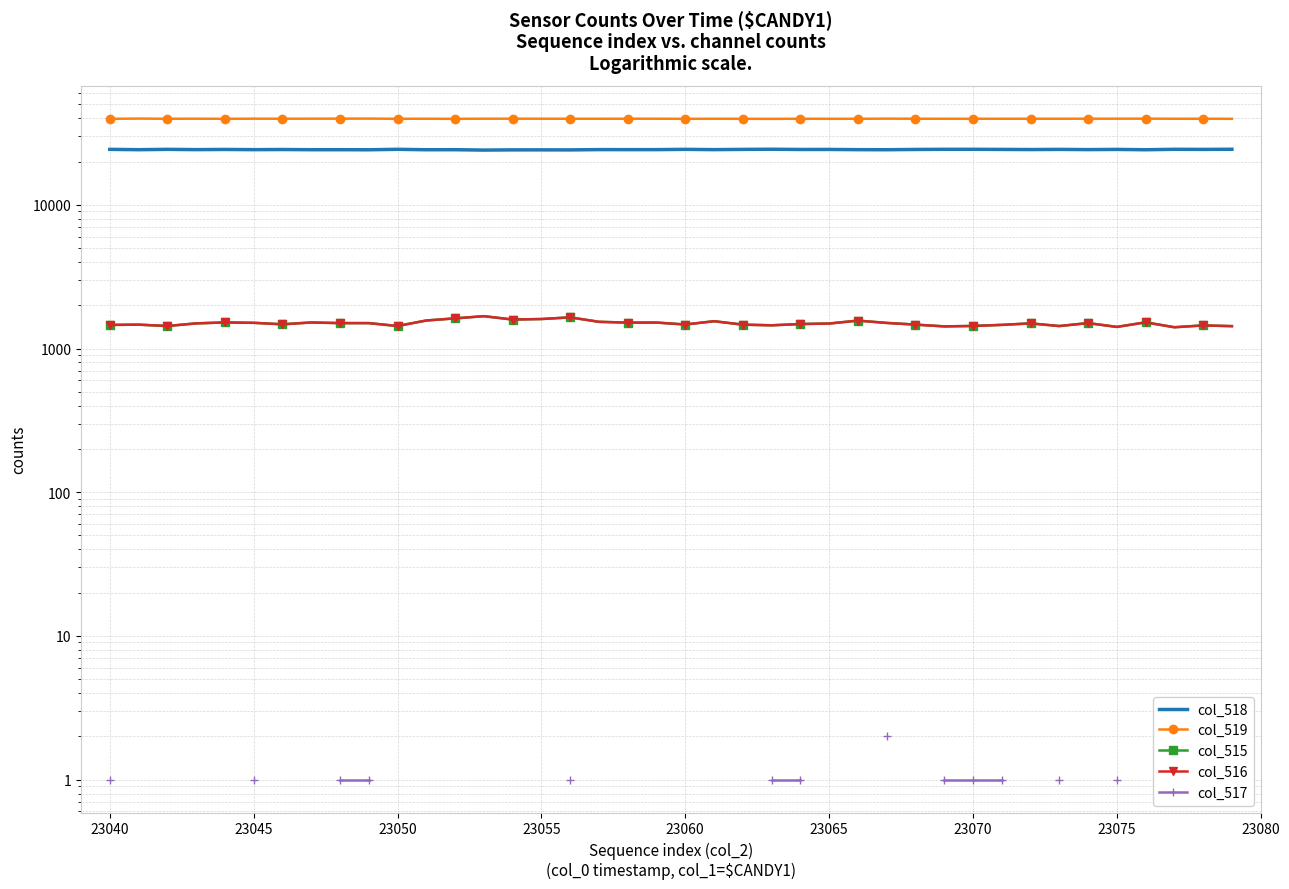

How many values in col_517 are above zero?

13